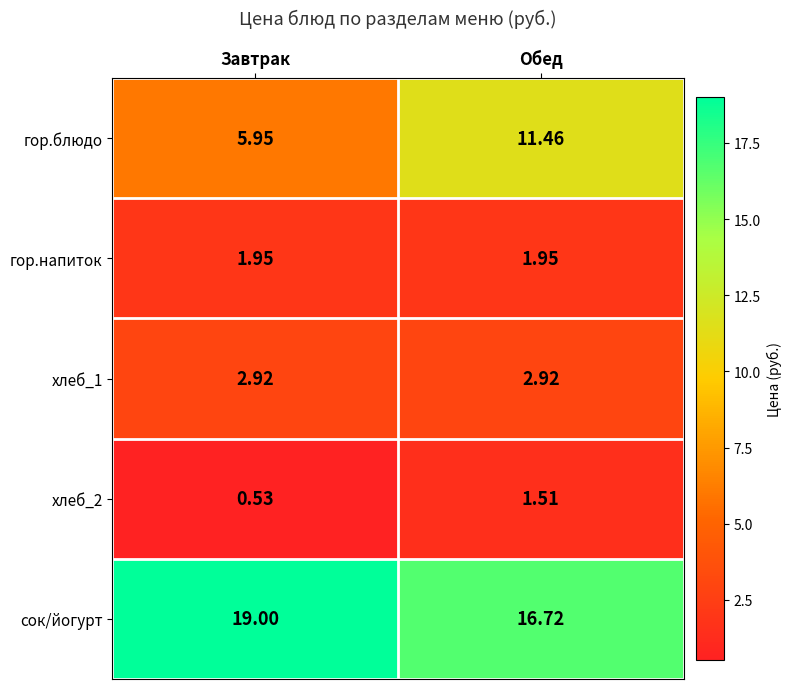

Rank the series by their maximum value, from lowest to highest.

хлеб_2, гор.напиток, хлеб_1, гор.блюдо, сок/йогурт